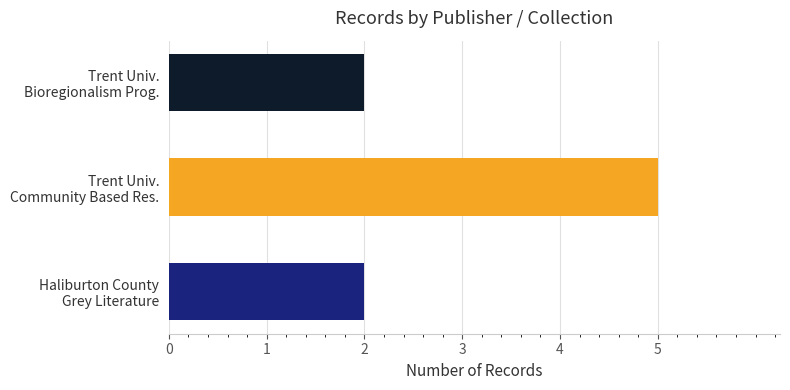

At which category does the chart reach its peak across all series?

Trent Univ.
Community Based Res.